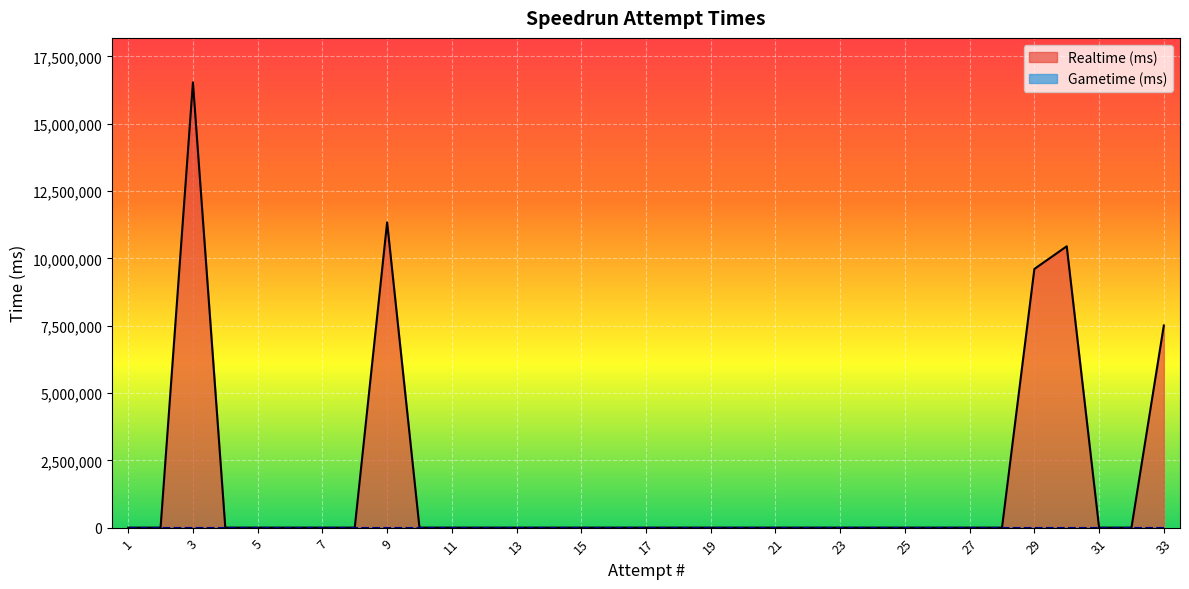

Which label corresponds to the largest value in the chart?

3